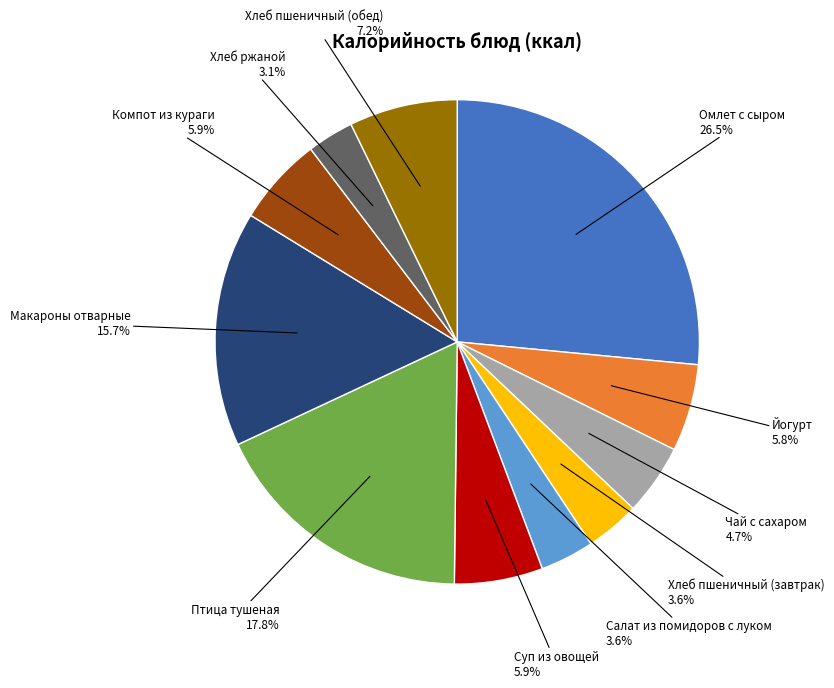

Is it true that Компот из кураги is 6% of the pie?

True